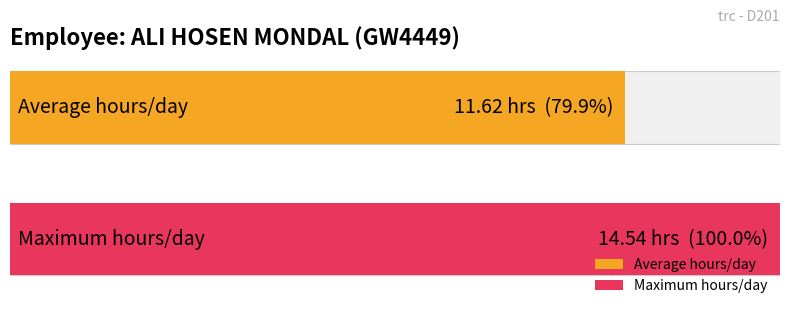

Are the bars horizontal?

Yes